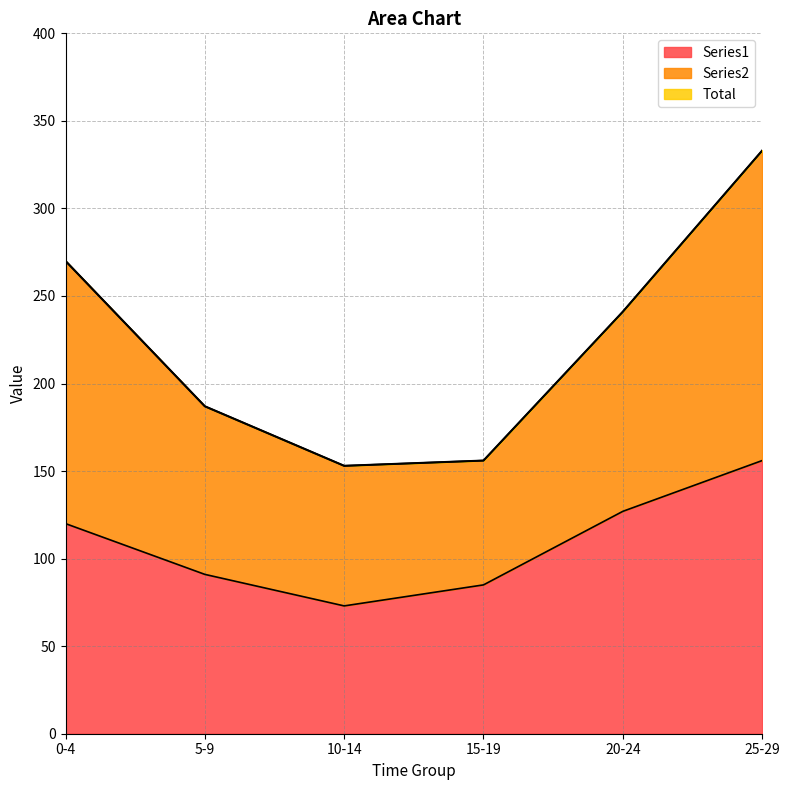

What is the sum of the Total values at 25-29 and 15-19?

489